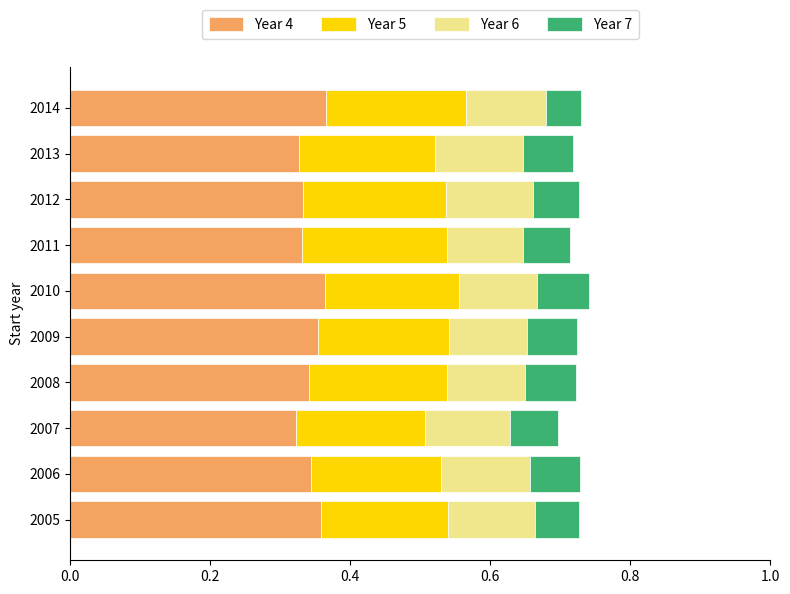

What is the total value across all series at 2010?

0.7